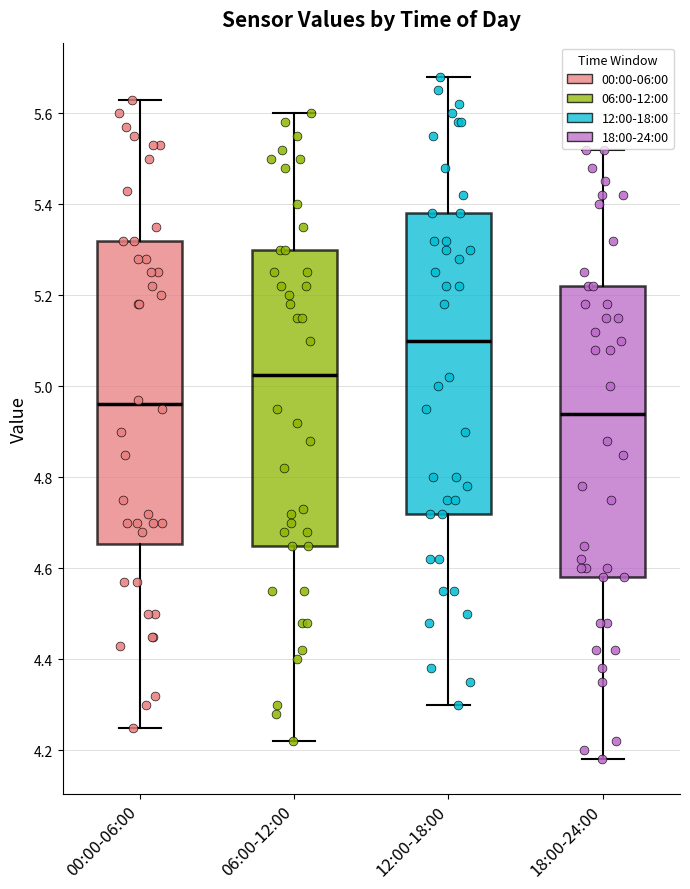

Where does the median line of the box for 12:00-18:00 sit on the y-axis? The values are not printed on the chart, so give them approximately, as read against the axis.

5.10